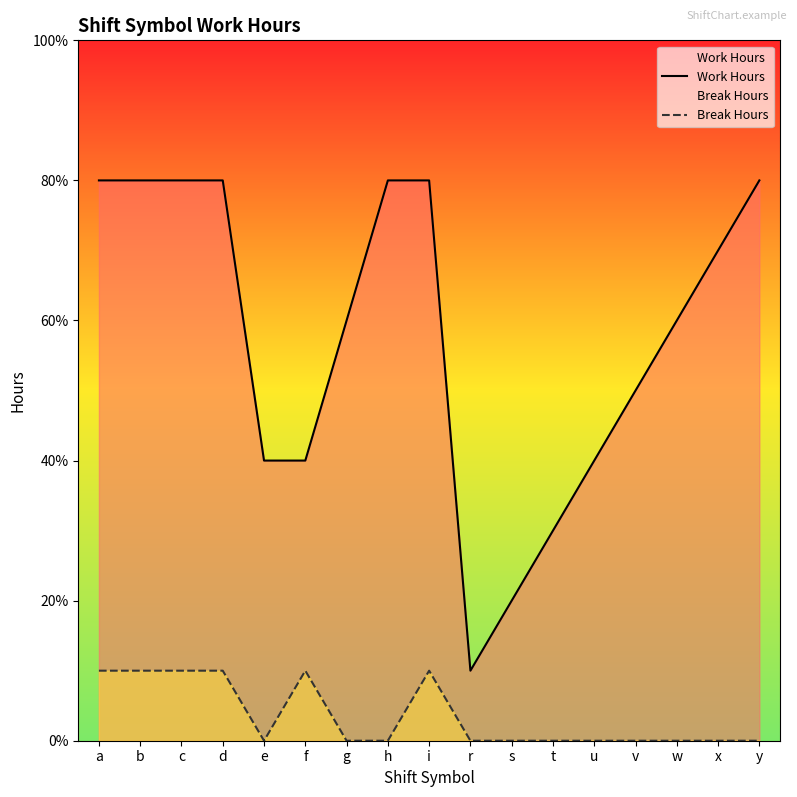

Rank the series by their average value, from lowest to highest.

Break Hours, Work Hours